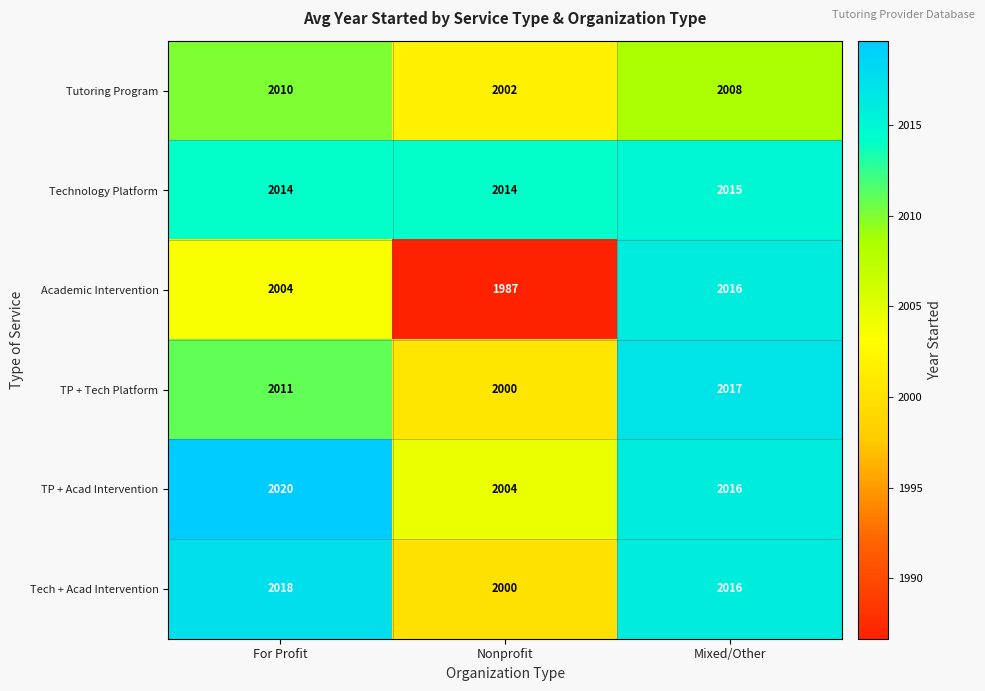

How many data points does each series have?

3